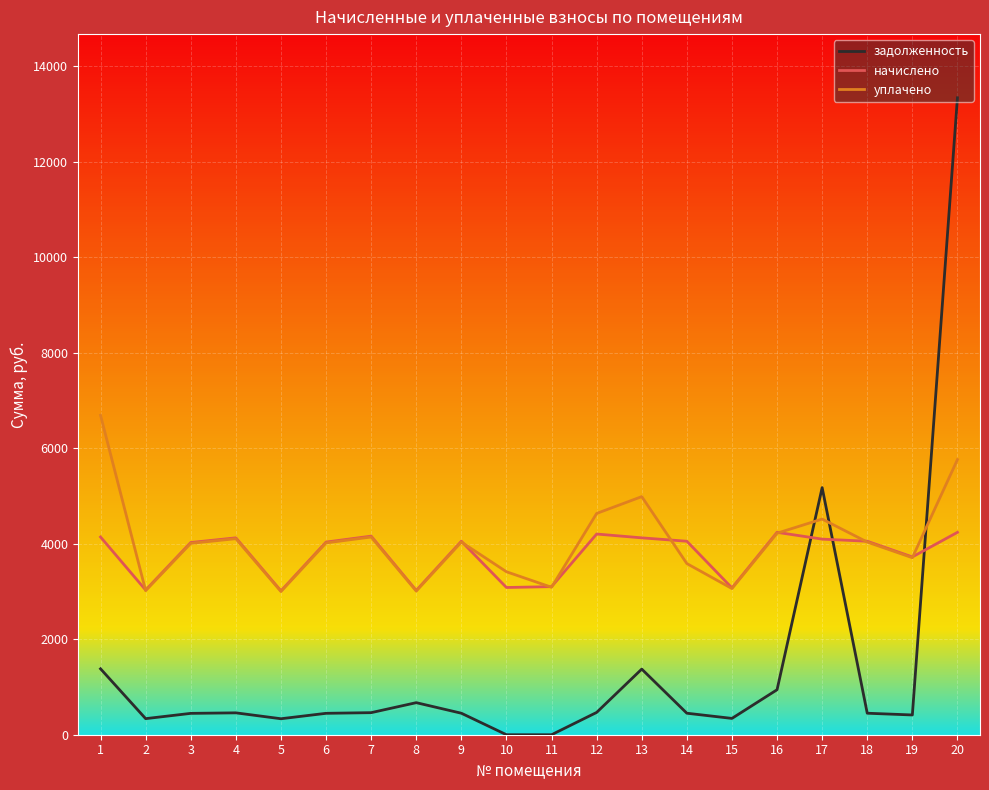

Which series ends up on top after the final intersection of уплачено and задолженность?

задолженность